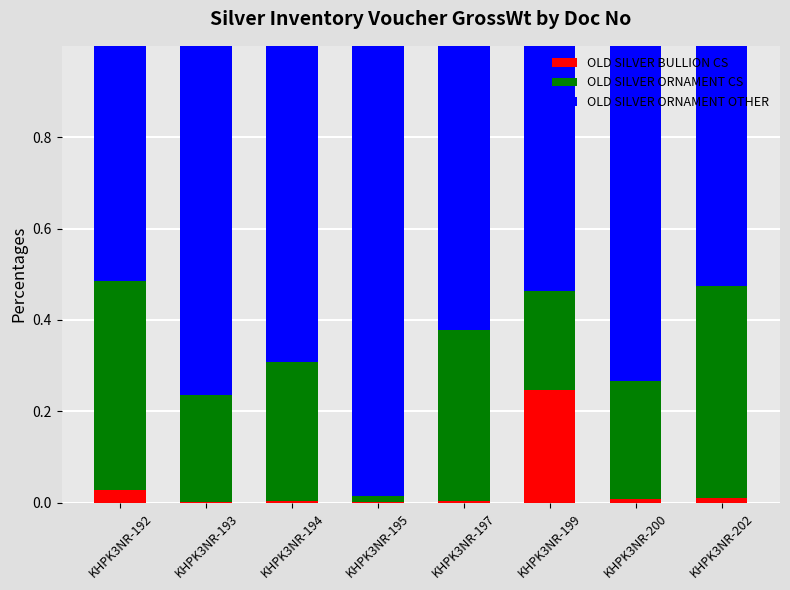

How many categories are shown in the chart?

8